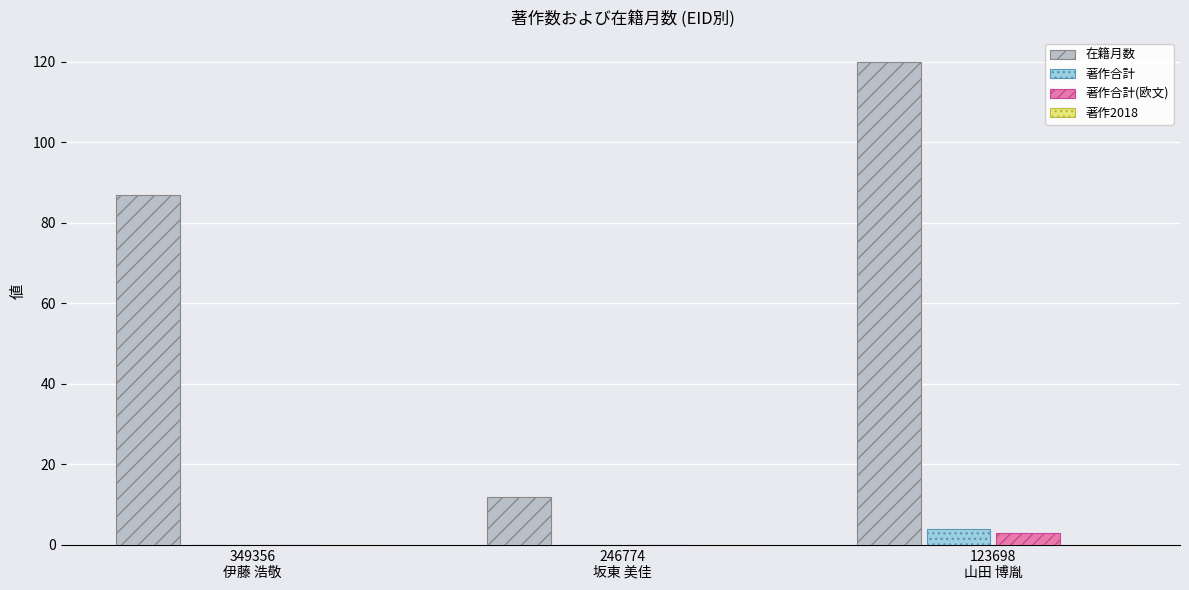

Reading left to right, transcribe all the data shown in this chart.

在籍月数: 349356
伊藤 浩敬=87	246774
坂東 美佳=12	123698
山田 博胤=120
著作合計: 349356
伊藤 浩敬=0	246774
坂東 美佳=0	123698
山田 博胤=4
著作合計(欧文): 349356
伊藤 浩敬=0	246774
坂東 美佳=0	123698
山田 博胤=3
著作2018: 349356
伊藤 浩敬=0	246774
坂東 美佳=0	123698
山田 博胤=0